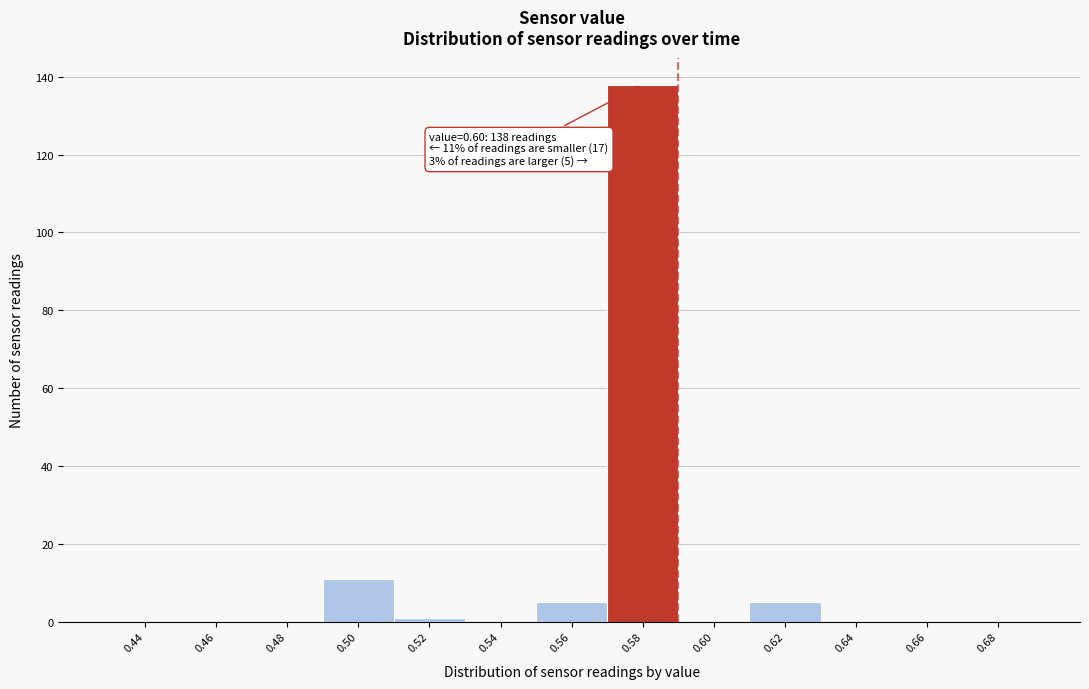

Reading left to right, extract all data points from this chart.

0.44=0	0.46=0	0.48=0	0.50=11	0.52=1	0.54=0	0.56=5	0.58=138	0.60=0	0.62=5	0.64=0	0.66=0	0.68=0